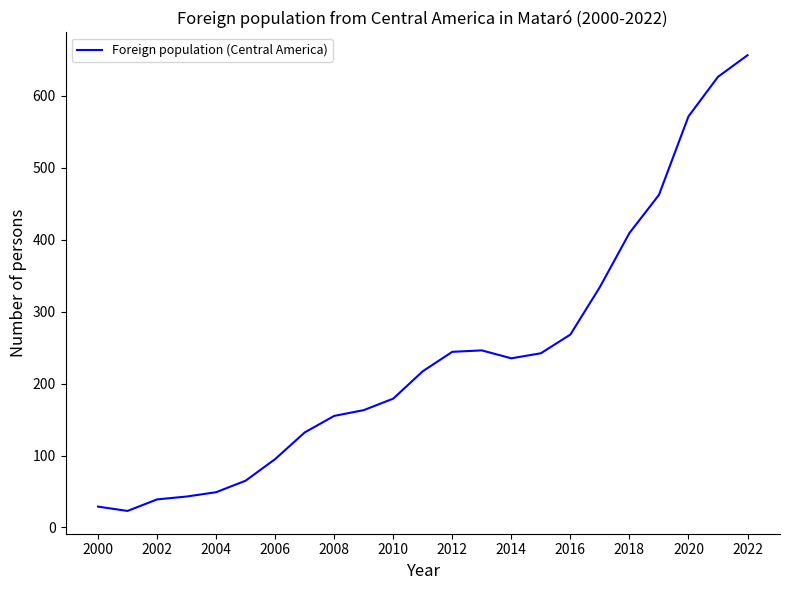

What is the smallest value displayed?

23